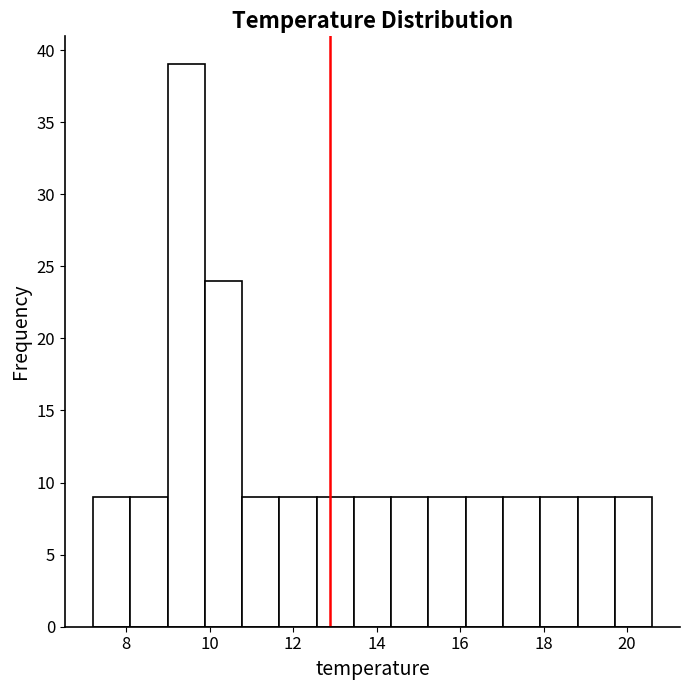

Over which range of the x-axis is the bar tallest?

9.0 to 9.8